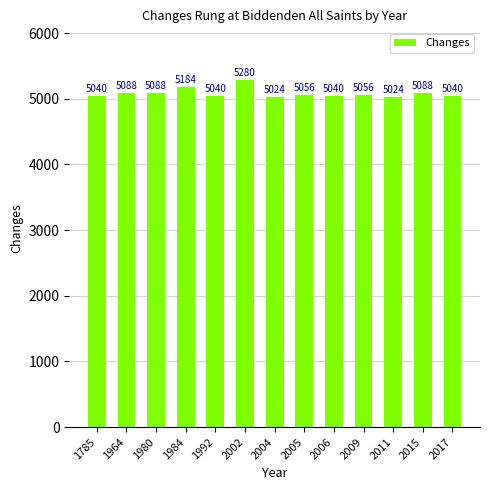

The chart shows a value of 5056 at 2009. True or false?

True